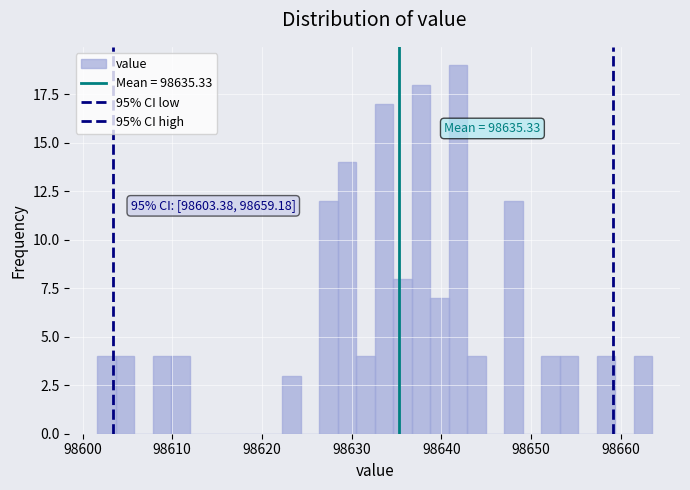

Around what value on the x-axis is the tallest bar? Give the approximate position of its centre, as read against the axis.

98642